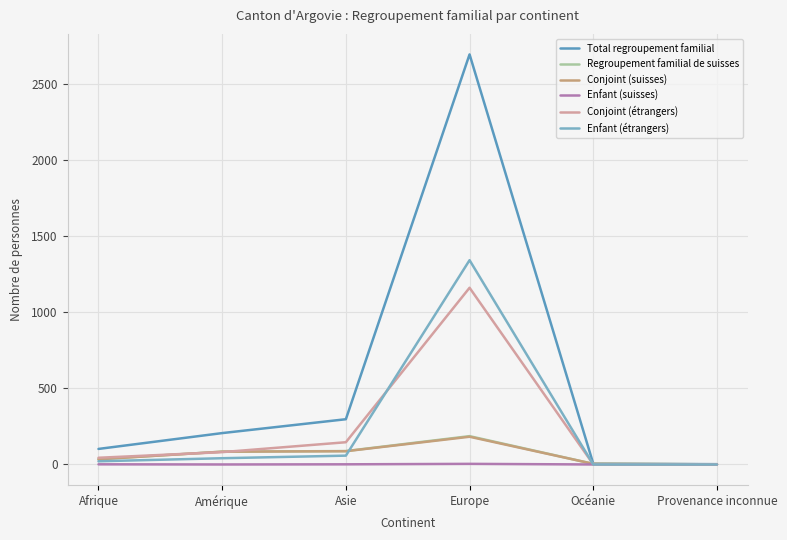

What is the difference between the Enfant (étrangers) values at Provenance inconnue and Amérique?

41